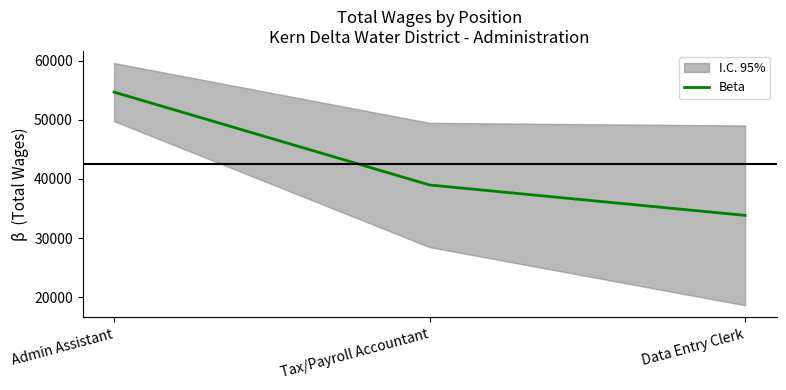

What is the change in value from Admin Assistant to Tax/Payroll Accountant?

-15728